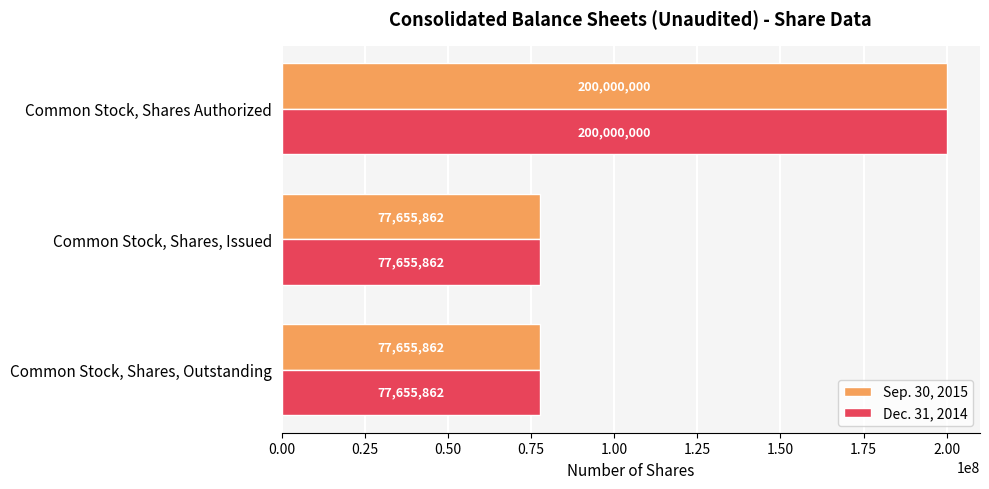

What is the approximate value of Sep. 30, 2015 at Common Stock, Shares, Issued, to the nearest 100?

77655900